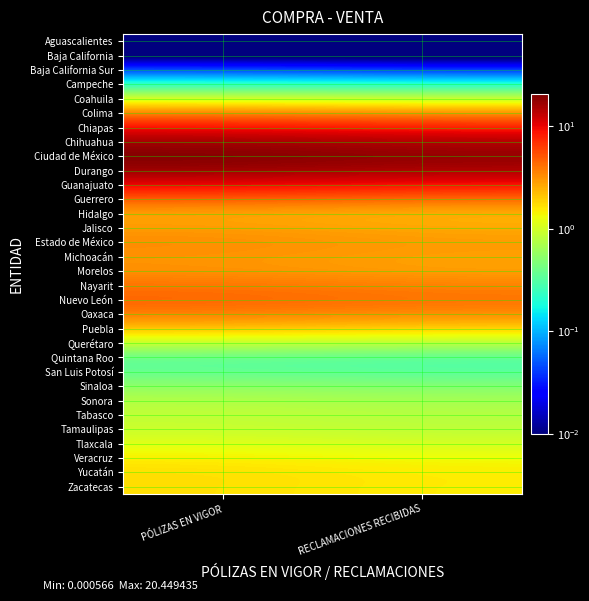

At PÓLIZAS EN VIGOR, list the series in order from smallest to largest.

Aguascalientes, Baja California, Baja California Sur, Campeche, Quintana Roo, San Luis Potosí, Sinaloa, Coahuila, Sonora, Querétaro, Tabasco, Tamaulipas, Tlaxcala, Veracruz, Zacatecas, Yucatán, Puebla, Hidalgo, Jalisco, Colima, Michoacán, Morelos, Estado de México, Oaxaca, Nayarit, Guerrero, Nuevo León, Chiapas, Guanajuato, Chihuahua, Durango, Ciudad de México